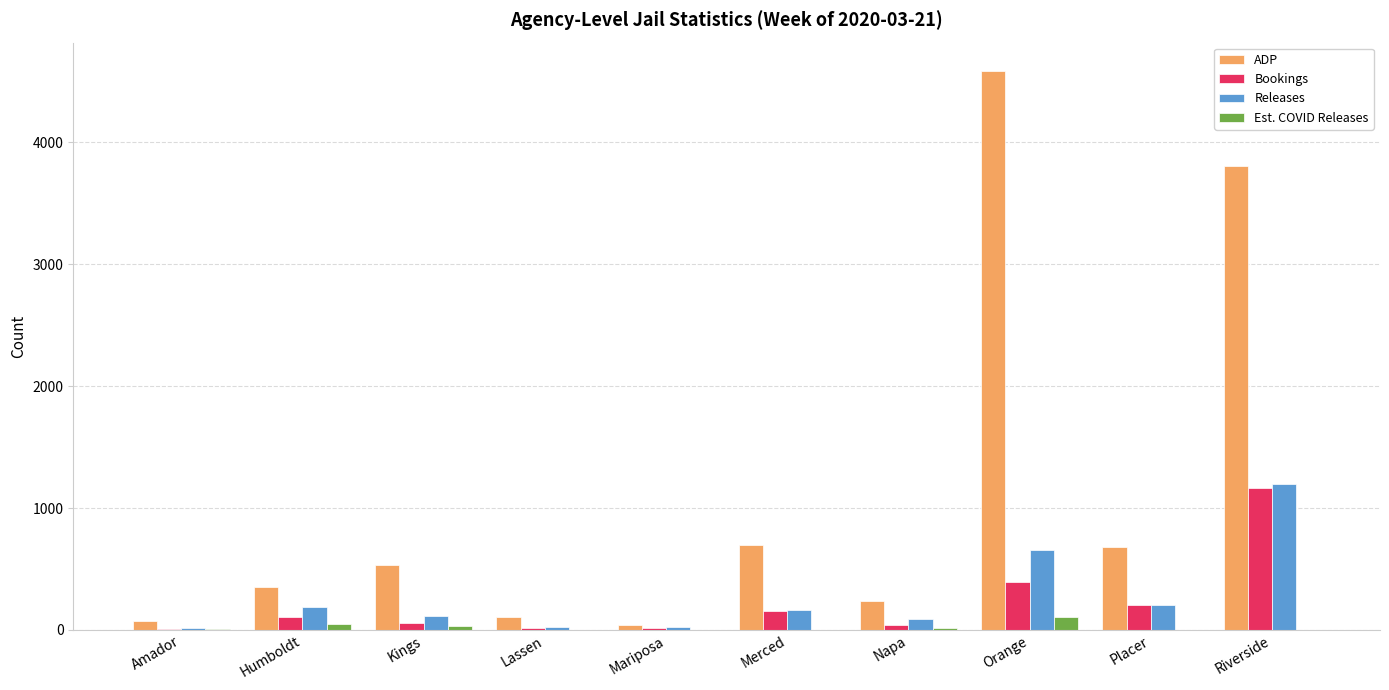

The value of Bookings at Humboldt is 105. True or false?

True